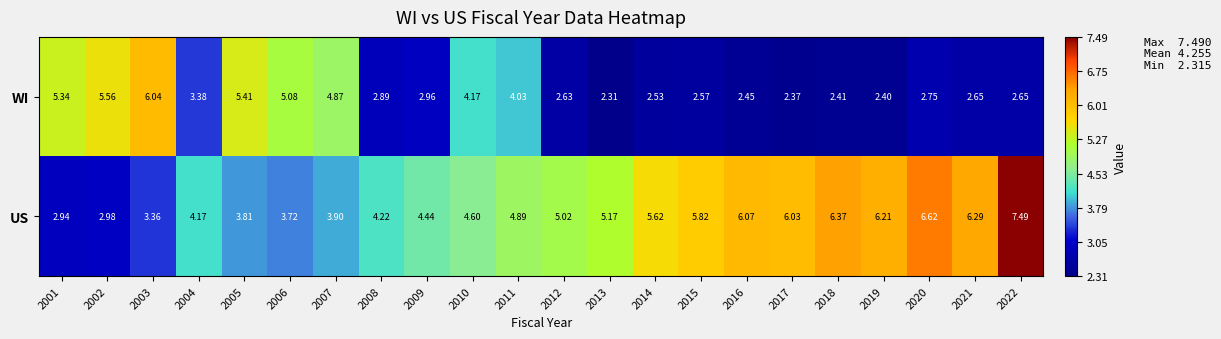

Count the number of data series in this chart.

2